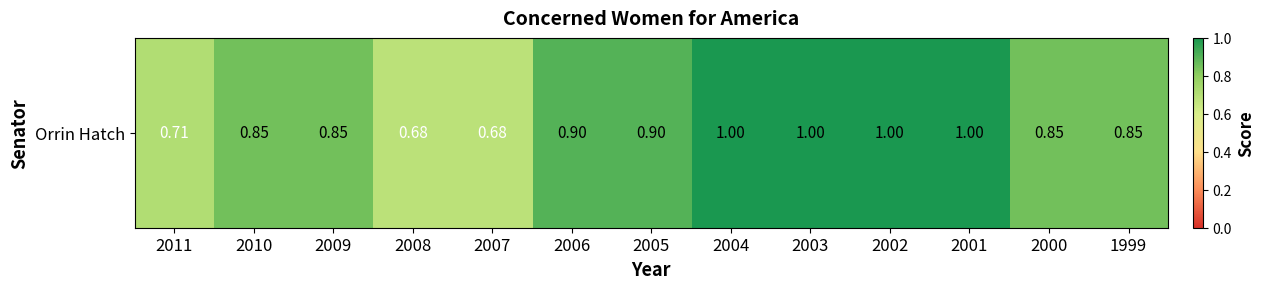

Reading left to right, what are all the values shown in this chart?

2011=0.7	2010=0.8	2009=0.8	2008=0.7	2007=0.7	2006=0.9	2005=0.9	2004=1.0	2003=1.0	2002=1.0	2001=1.0	2000=0.8	1999=0.8